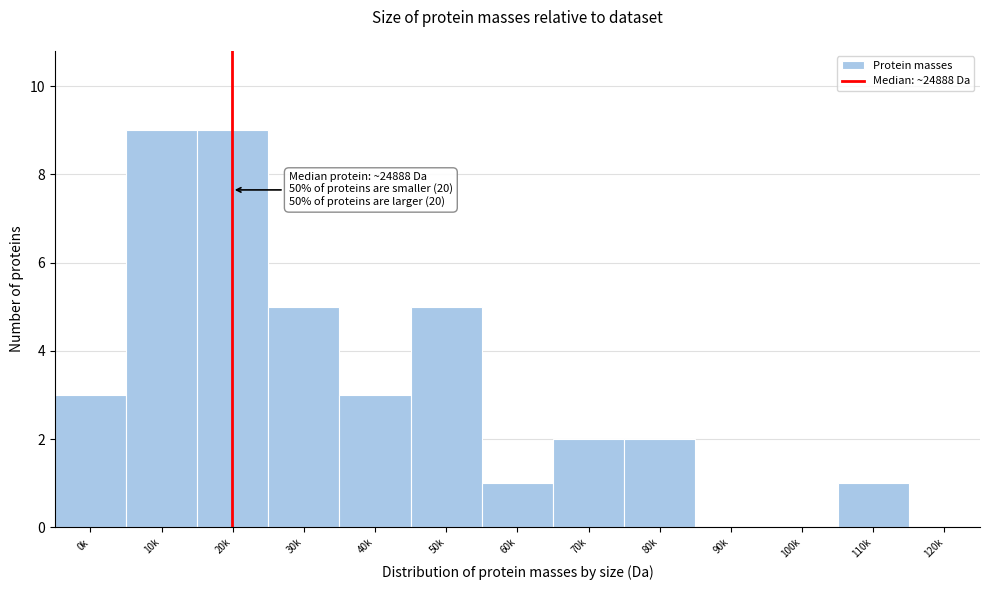

Reading right to left, transcribe all the data shown in this chart.

120k=0	110k=1	100k=0	90k=0	80k=2	70k=2	60k=1	50k=5	40k=3	30k=5	20k=9	10k=9	0k=3